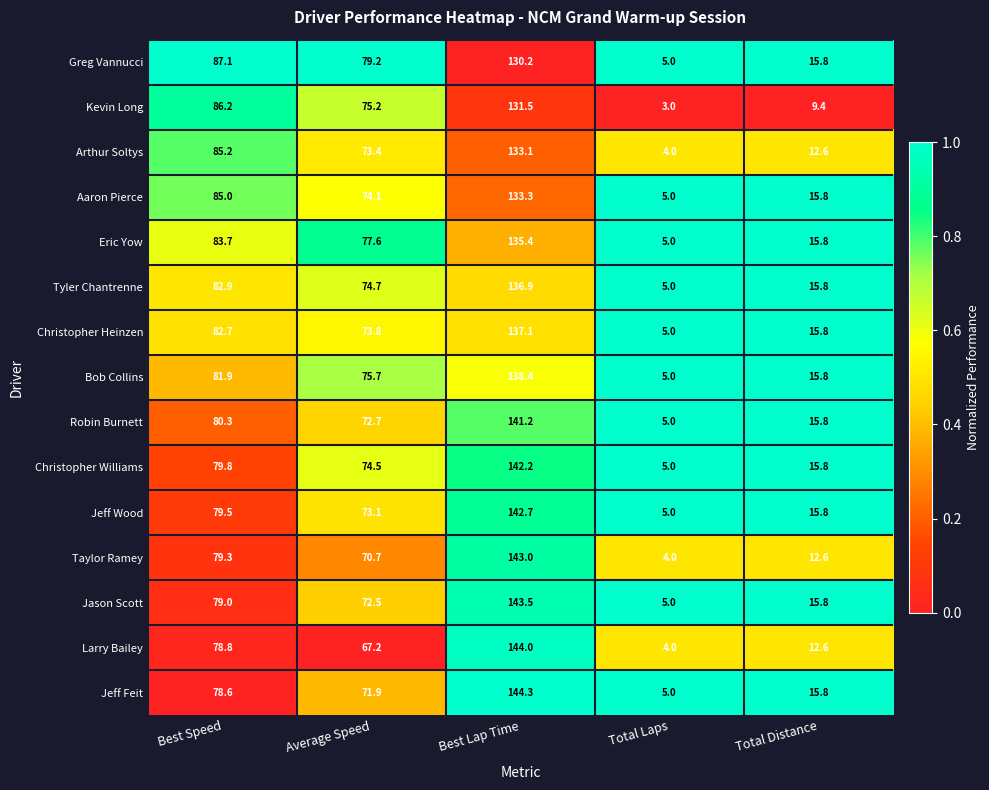

What is the maximum value shown in the chart?

144.3